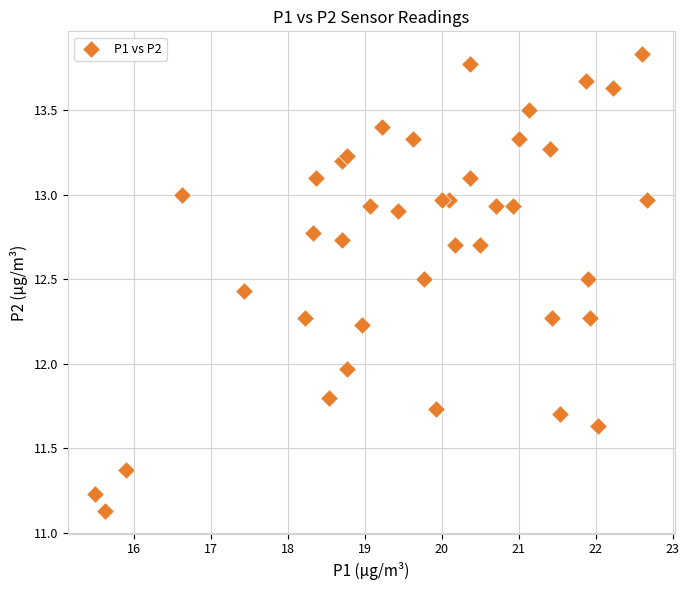

What is the range of Y values (max minus min)?

2.7